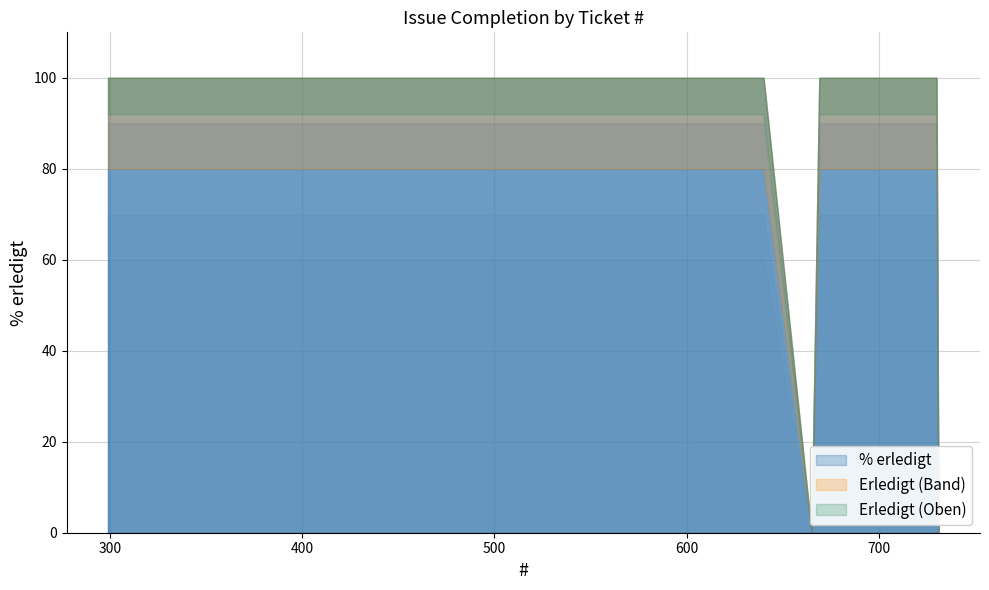

What is the difference between the second highest and second lowest values?

100